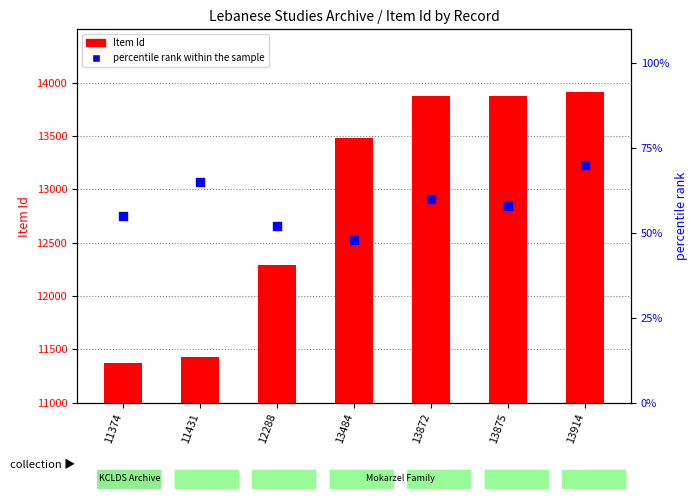

Is the value of Item Id at 13484 greater than the value of percentile rank within the sample at 11431?

Yes